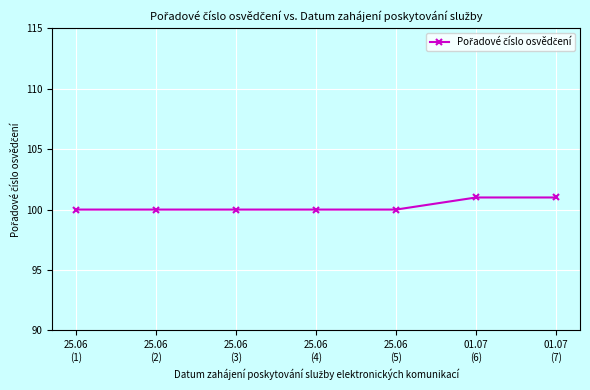

Reading left to right, list all the values displayed in this chart.

100	100	100	100	100	101	101